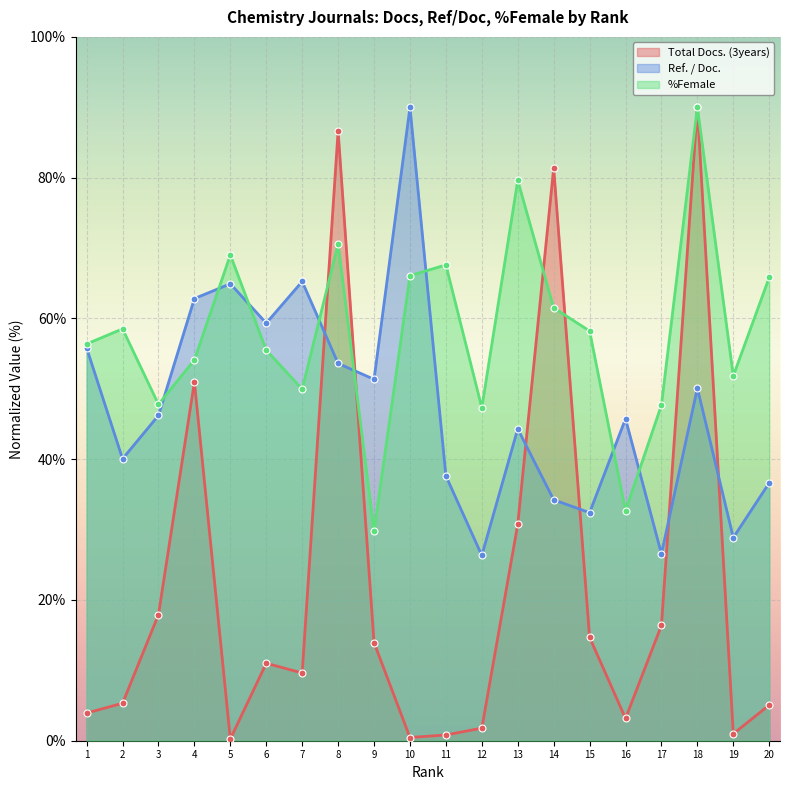

Which series has the widest spread of values?

Total Docs. (3years)